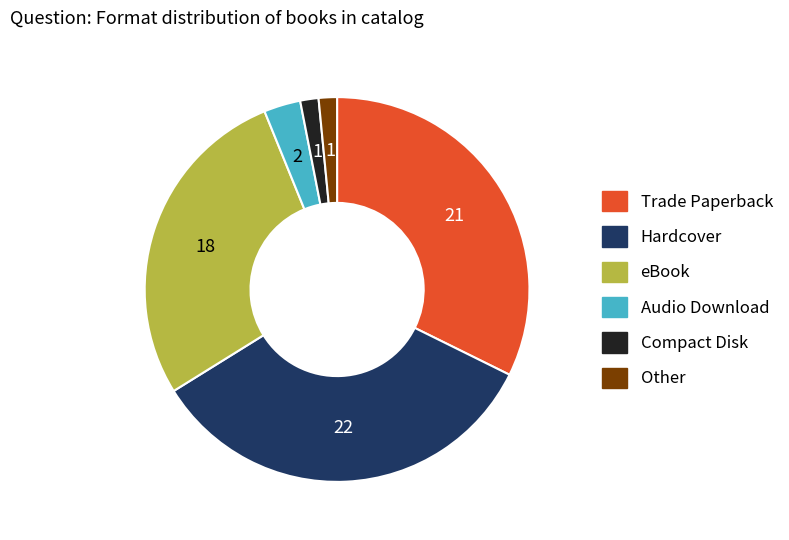

True or false: Compact Disk accounts for 9% of the total.

False